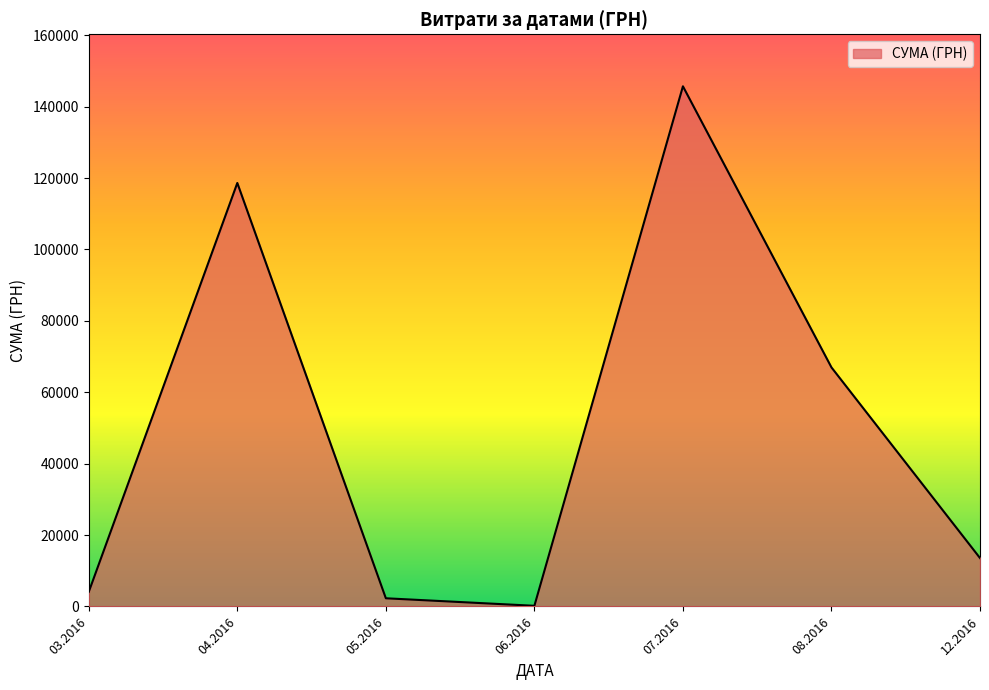

Where is the first local maximum?

04.2016